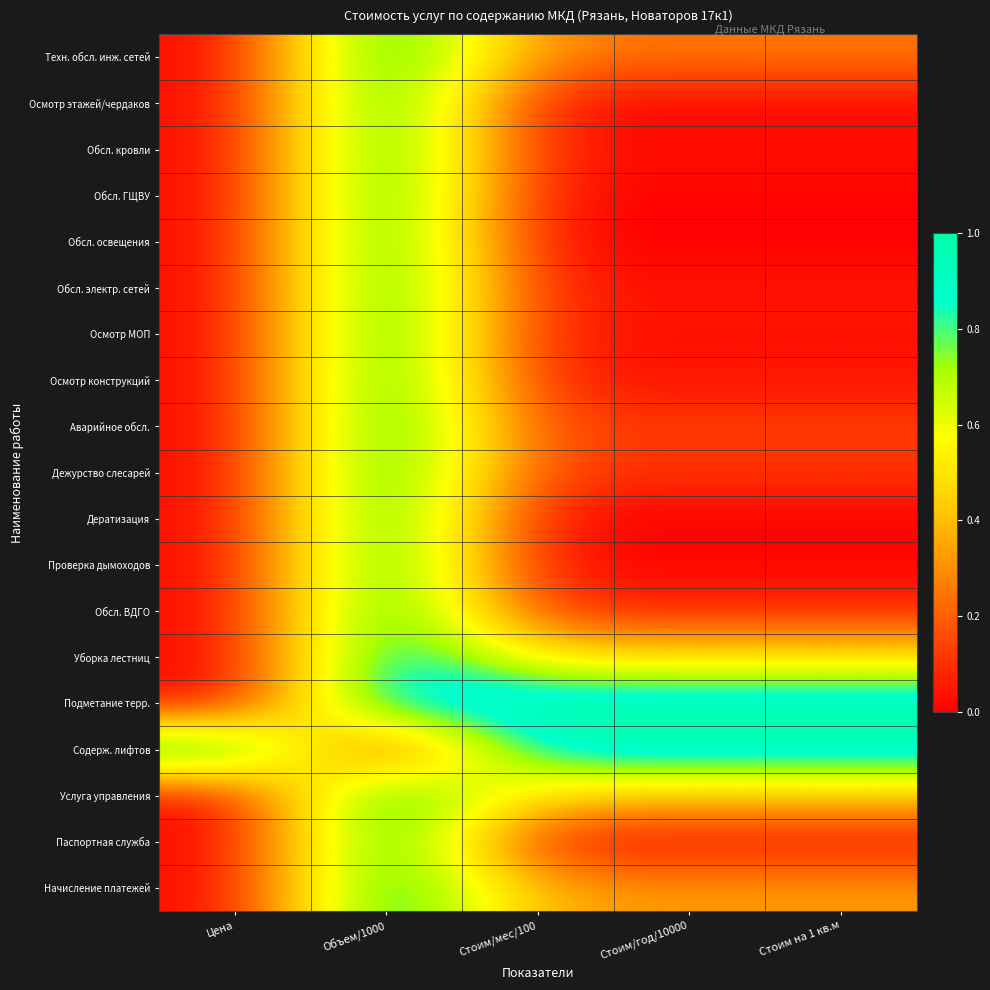

Reading left to right, list all the values displayed in this chart.

Техн. обсл. инж. сетей: Цена=0.0	Объем/1000=1.0	Стоим/мес/100=0.3	Стоим/год/10000=0.3	Стоим на 1 кв.м=0.3
Осмотр этажей/чердаков: Цена=0.0	Объем/1000=1.0	Стоим/мес/100=0.0	Стоим/год/10000=0.0	Стоим на 1 кв.м=0.0
Обсл. кровли: Цена=0.0	Объем/1000=1.0	Стоим/мес/100=0.0	Стоим/год/10000=0.0	Стоим на 1 кв.м=0.0
Обсл. ГЩВУ: Цена=0.0	Объем/1000=1.0	Стоим/мес/100=0.0	Стоим/год/10000=0.0	Стоим на 1 кв.м=0.0
Обсл. освещения: Цена=0.0	Объем/1000=1.0	Стоим/мес/100=0.0	Стоим/год/10000=0.0	Стоим на 1 кв.м=0.0
Обсл. электр. сетей: Цена=0.0	Объем/1000=1.0	Стоим/мес/100=0.0	Стоим/год/10000=0.0	Стоим на 1 кв.м=0.0
Осмотр МОП: Цена=0.0	Объем/1000=1.0	Стоим/мес/100=0.0	Стоим/год/10000=0.0	Стоим на 1 кв.м=0.0
Осмотр конструкций: Цена=0.0	Объем/1000=1.0	Стоим/мес/100=0.0	Стоим/год/10000=0.0	Стоим на 1 кв.м=0.0
Аварийное обсл.: Цена=0.0	Объем/1000=1.0	Стоим/мес/100=0.1	Стоим/год/10000=0.1	Стоим на 1 кв.м=0.1
Дежурство слесарей: Цена=0.0	Объем/1000=1.0	Стоим/мес/100=0.1	Стоим/год/10000=0.1	Стоим на 1 кв.м=0.1
Дератизация: Цена=0.0	Объем/1000=1.0	Стоим/мес/100=0.0	Стоим/год/10000=0.0	Стоим на 1 кв.м=0.0
Проверка дымоходов: Цена=0.0	Объем/1000=1.0	Стоим/мес/100=0.0	Стоим/год/10000=0.0	Стоим на 1 кв.м=0.0
Обсл. ВДГО: Цена=0.0	Объем/1000=1.0	Стоим/мес/100=0.1	Стоим/год/10000=0.1	Стоим на 1 кв.м=0.1
Уборка лестниц: Цена=0.0	Объем/1000=1.0	Стоим/мес/100=0.5	Стоим/год/10000=0.5	Стоим на 1 кв.м=0.5
Подметание терр.: Цена=0.0	Объем/1000=1.0	Стоим/мес/100=1.0	Стоим/год/10000=1.0	Стоим на 1 кв.м=1.0
Содерж. лифтов: Цена=1.0	Объем/1000=0.0	Стоим/мес/100=1.0	Стоим/год/10000=1.0	Стоим на 1 кв.м=1.0
Услуга управления: Цена=0.0	Объем/1000=1.0	Стоим/мес/100=0.4	Стоим/год/10000=0.4	Стоим на 1 кв.м=0.4
Паспортная служба: Цена=0.0	Объем/1000=1.0	Стоим/мес/100=0.0	Стоим/год/10000=0.0	Стоим на 1 кв.м=0.0
Начисление платежей: Цена=0.0	Объем/1000=1.0	Стоим/мес/100=0.3	Стоим/год/10000=0.3	Стоим на 1 кв.м=0.3